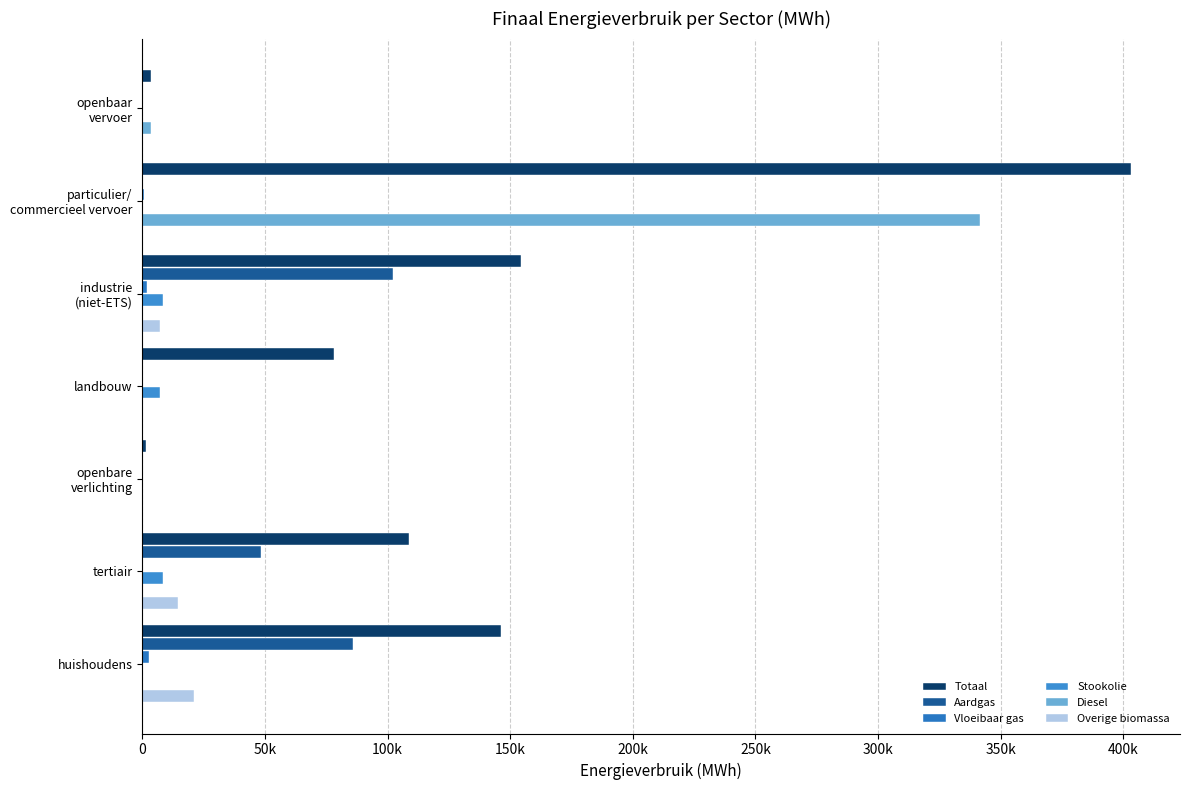

At which label is Diesel closest to 170759?

openbaar
vervoer